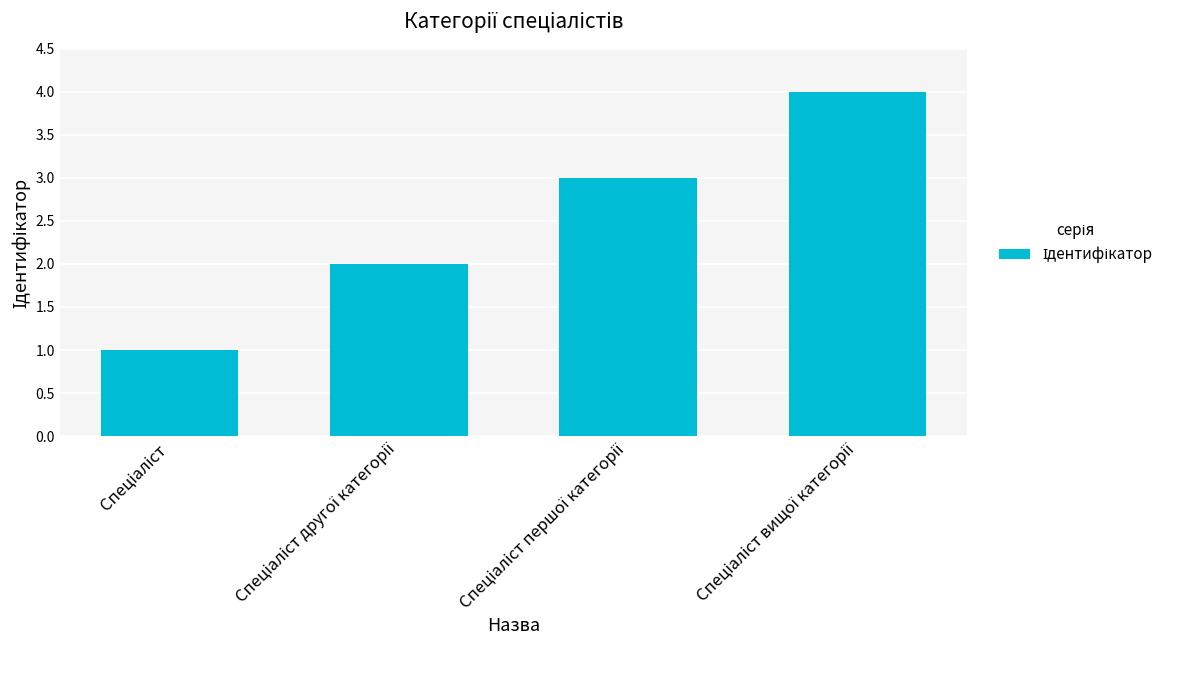

What is the maximum value shown in the chart?

4